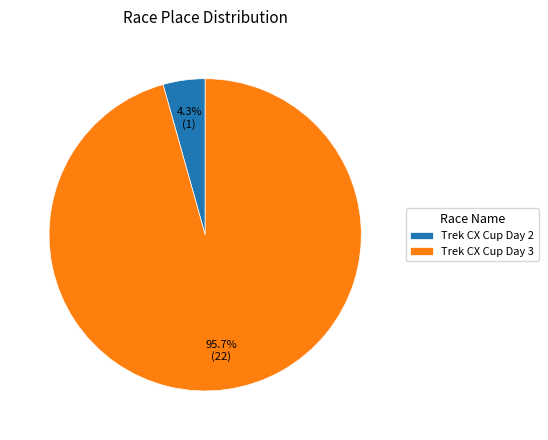

Rank the categories by value from lowest to highest.

Trek CX Cup Day 2, Trek CX Cup Day 3